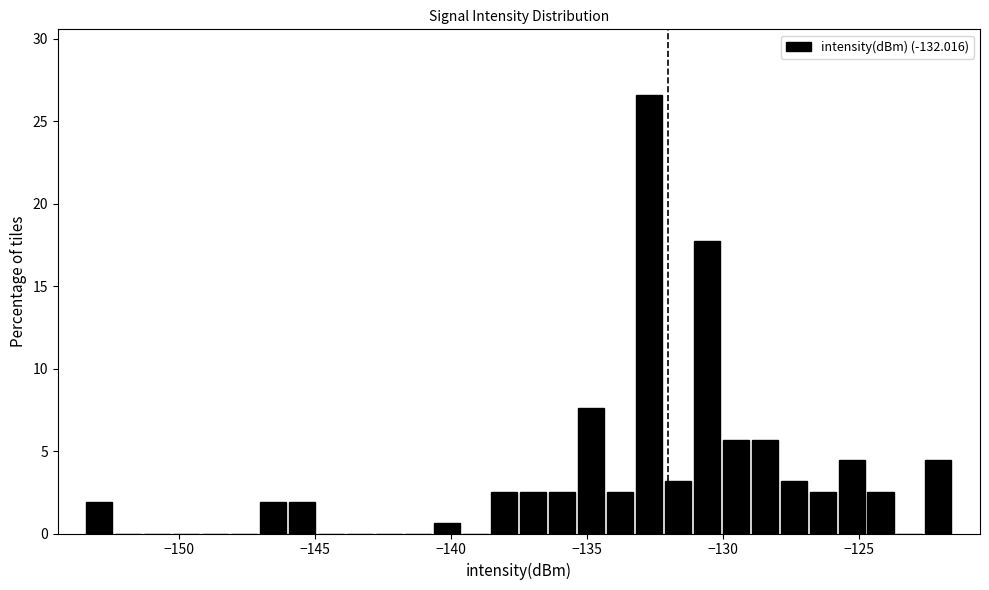

Around what value on the x-axis is the tallest bar? Give the approximate position of its centre, as read against the axis.

-132.5